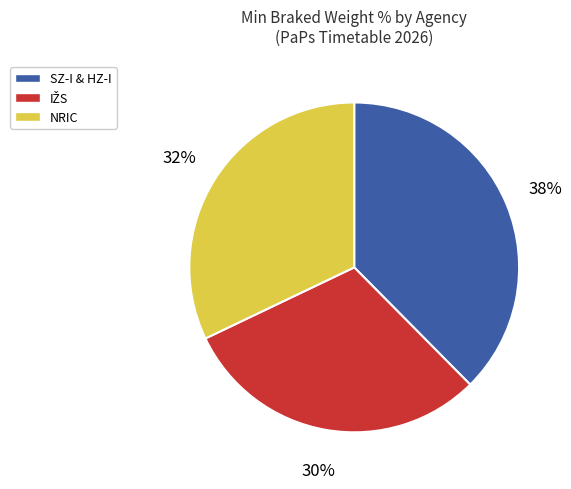

Which has a higher value, NRIC or SZ-I & HZ-I?

SZ-I & HZ-I